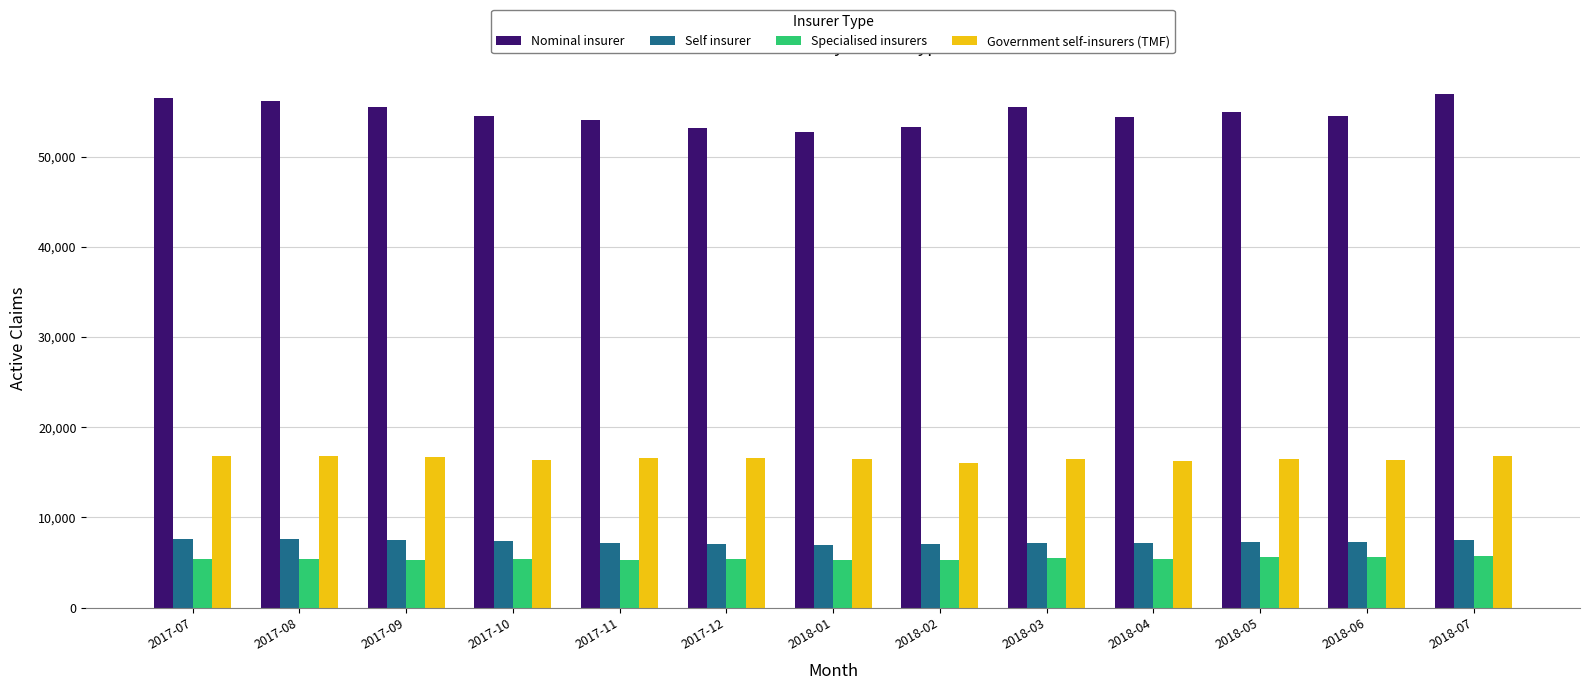

The Government self-insurers (TMF) series shows 8658 at 2017-12. True or false?

False